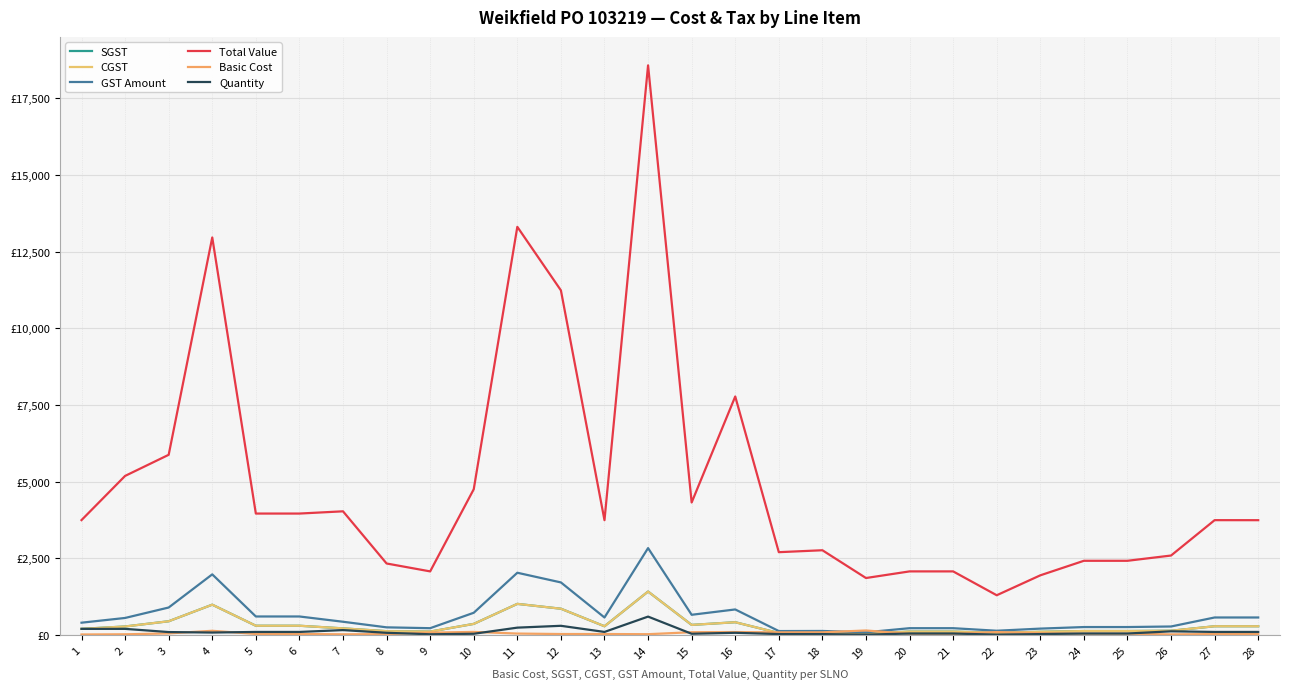

What is the highest value of the GST Amount series?

2832.8